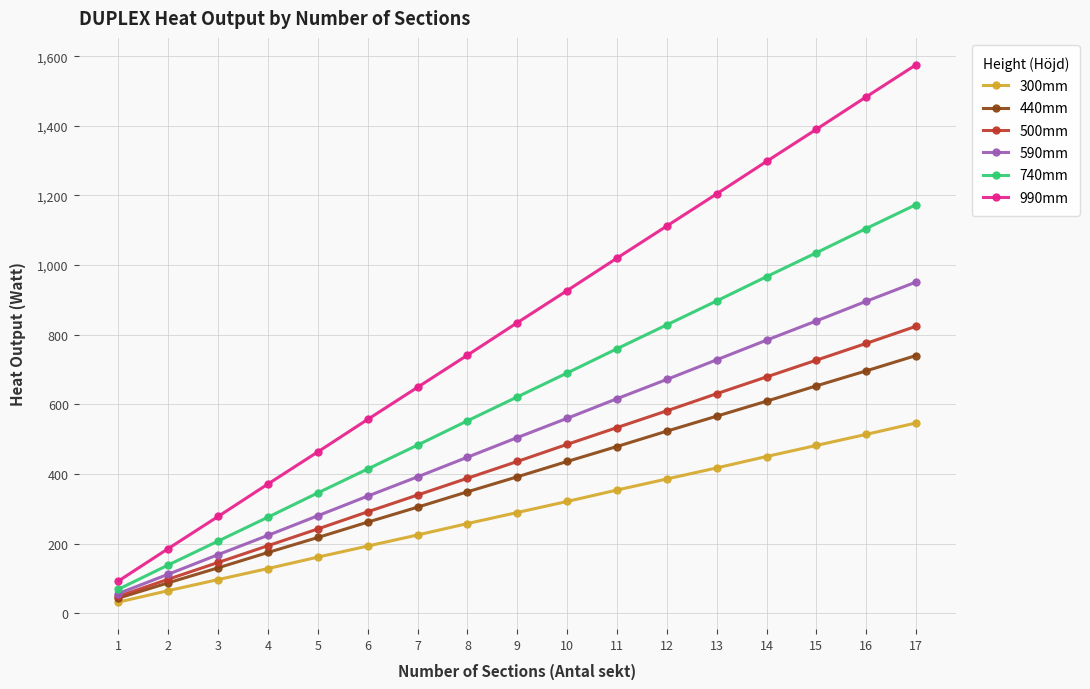

True or false: 990mm and 440mm cross at least once.

False